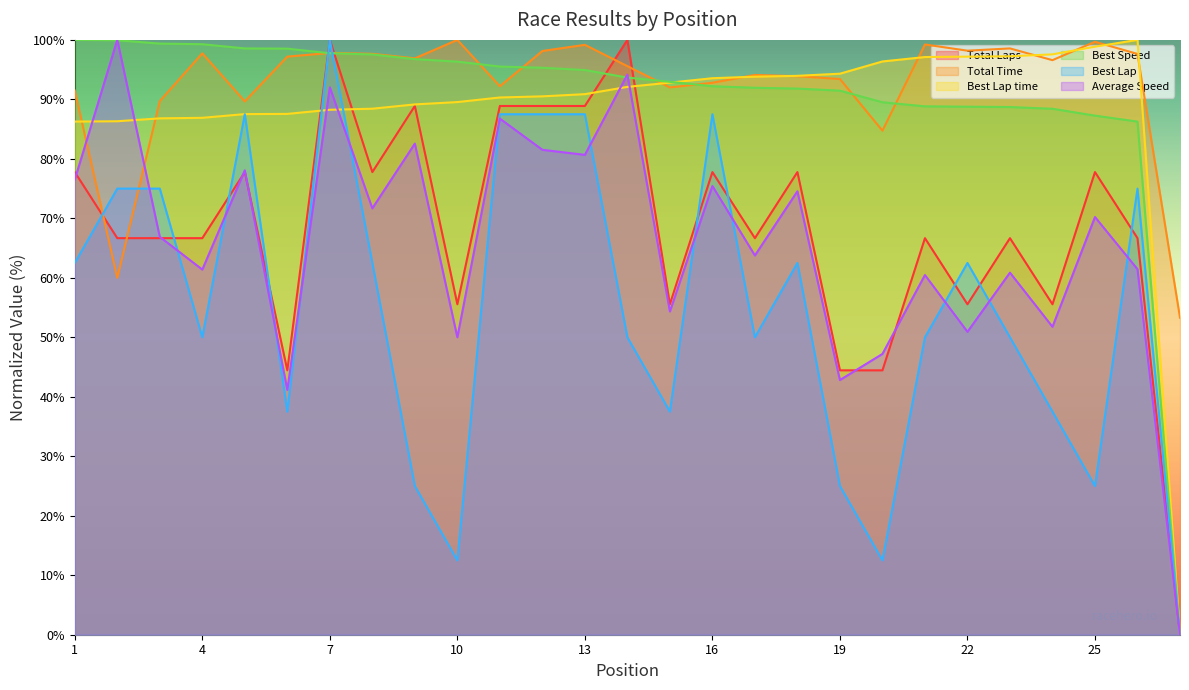

Between 13 and 22, which is larger?

13